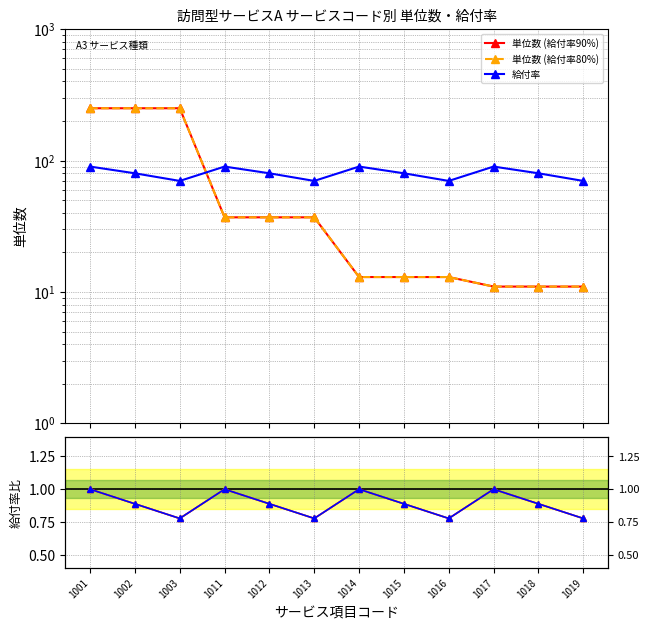

Is it true that 給付率 equals 129.6 at 1002?

False